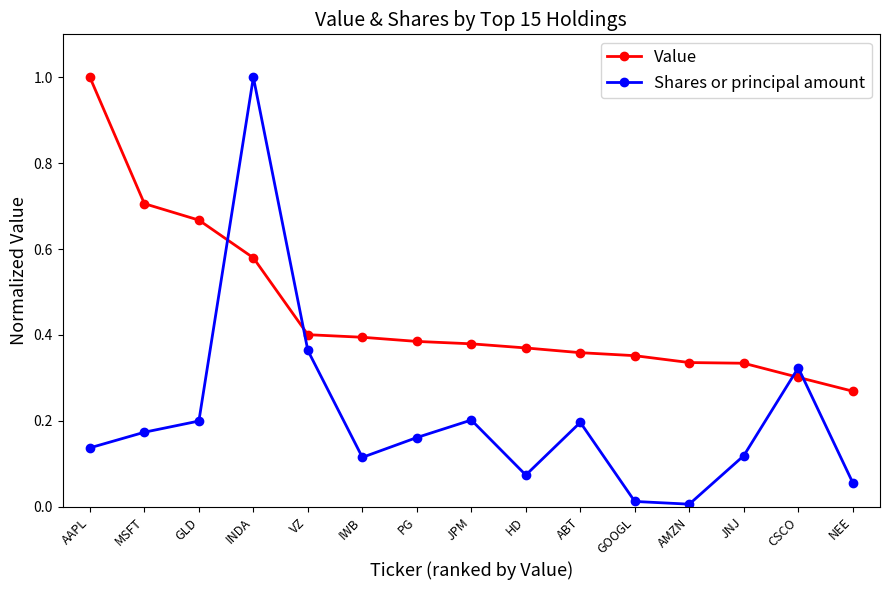

What are all the series names shown in the legend?

Value, Shares or principal amount